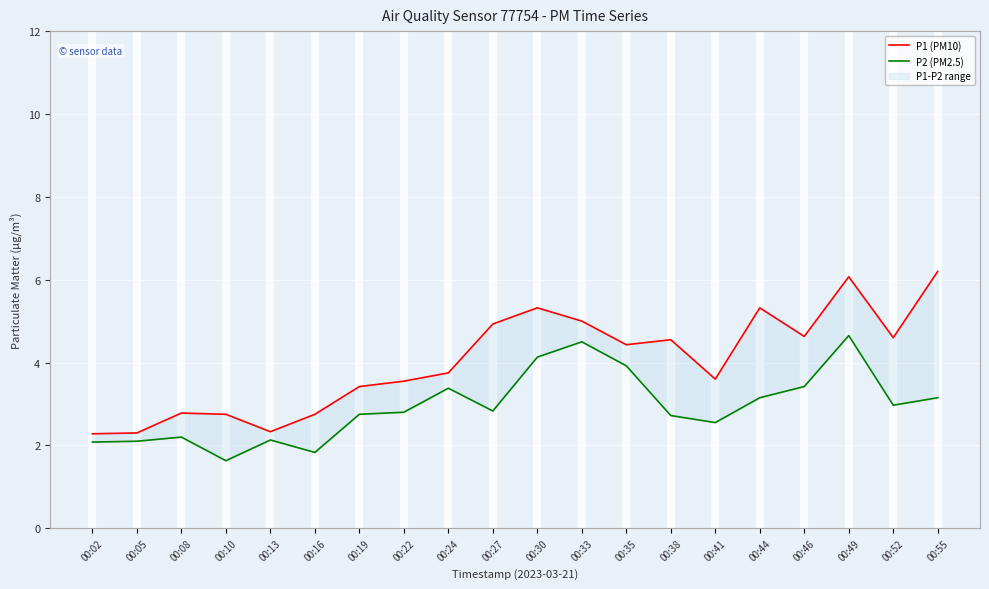

What is the value of the P2 (PM2.5) point at the 6th from the left?

1.8